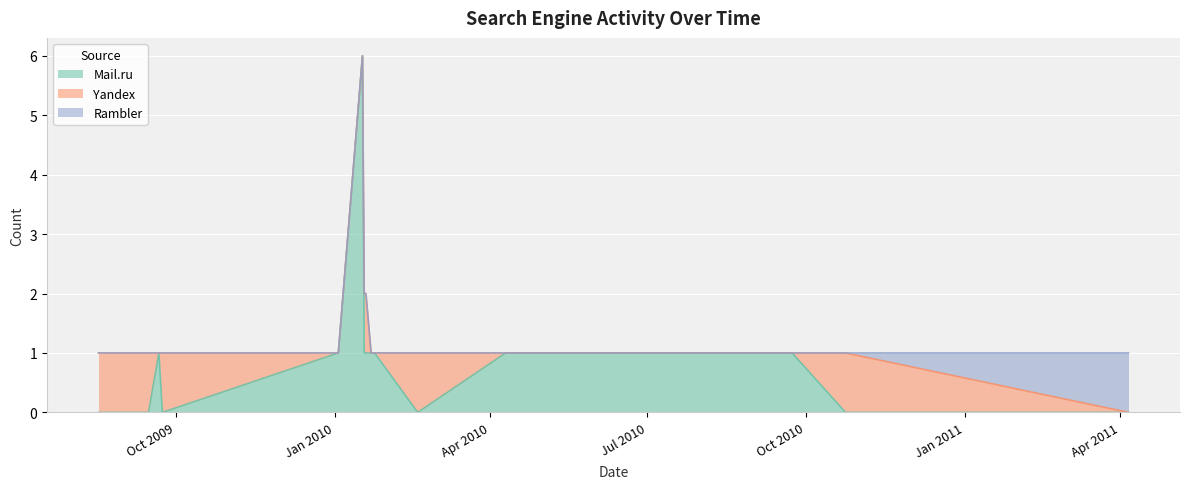

Between which two adjacent categories do Mail.ru and Yandex first intersect?

2009-09-15 and 2009-09-21